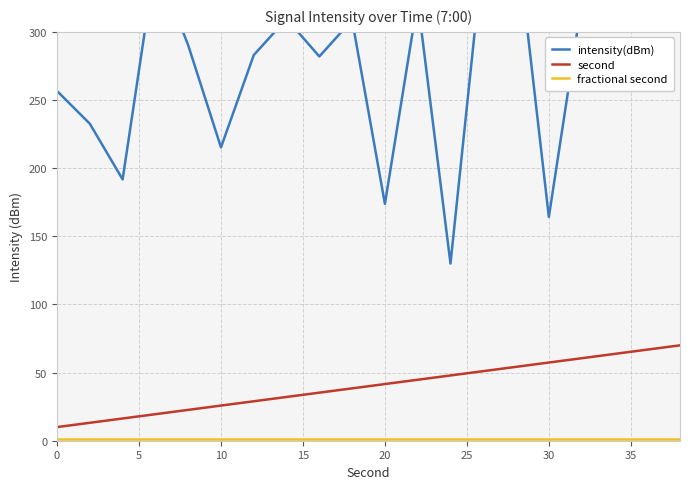

The value of second at 20 is 41.6. True or false?

True